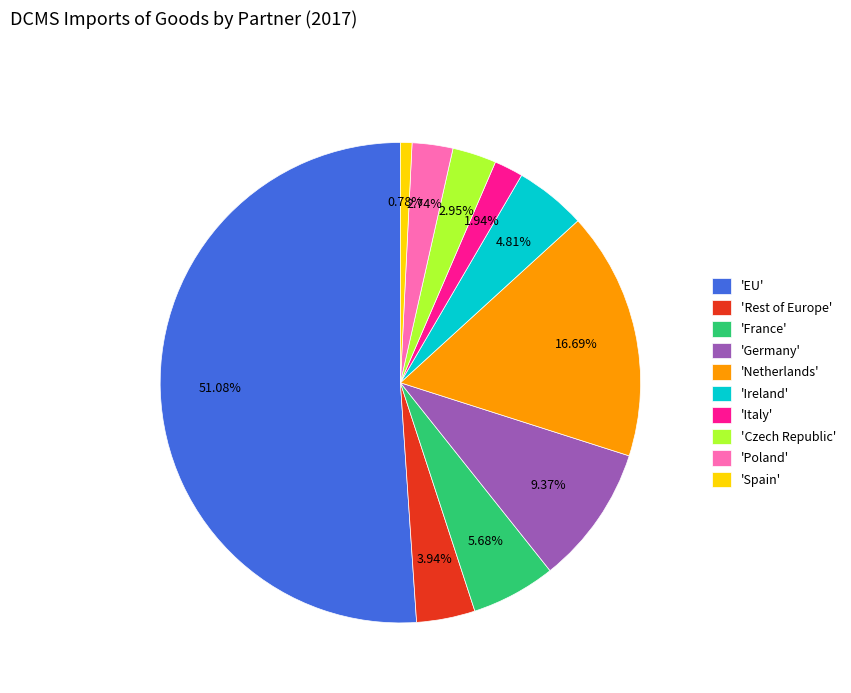

What is the smallest slice in the pie chart?

'Spain'